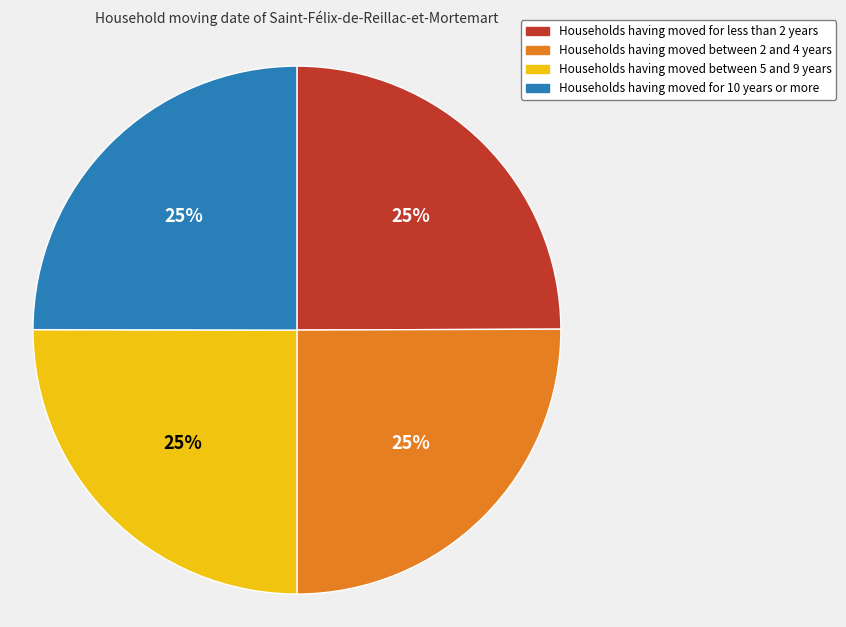

Does Households having moved between 2 and 4 years represent more than half of the total?

No